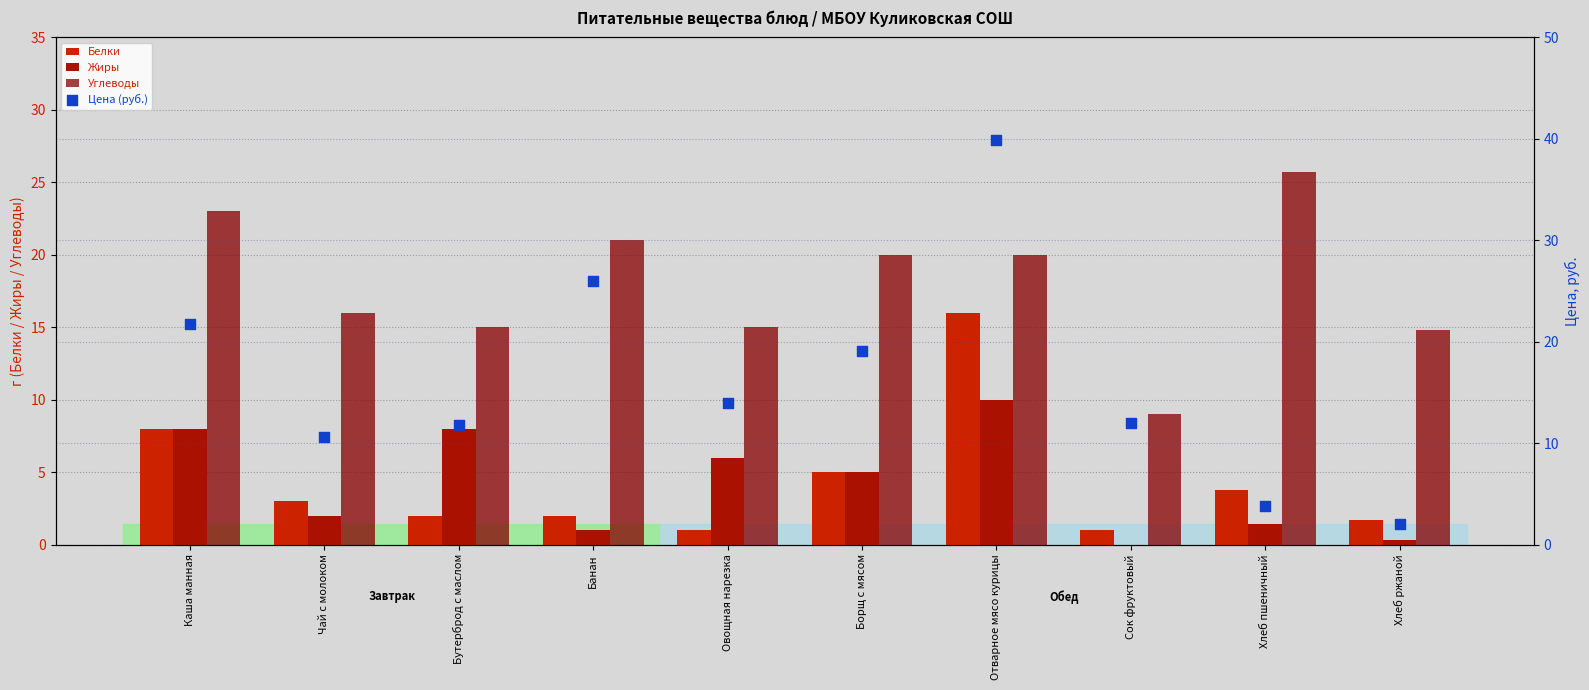

What are all the series names shown in the legend?

Белки, Жиры, Углеводы, Цена (руб.)